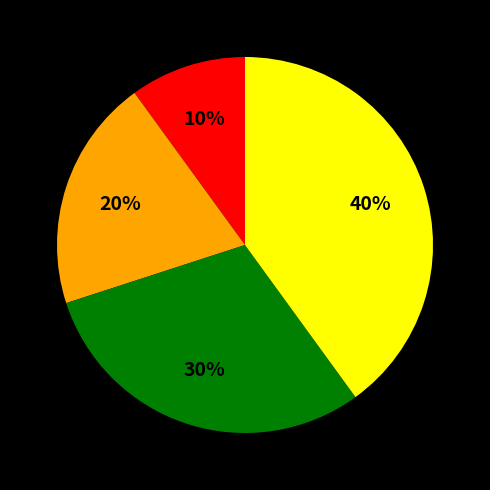

Count the number of slices in the pie.

4